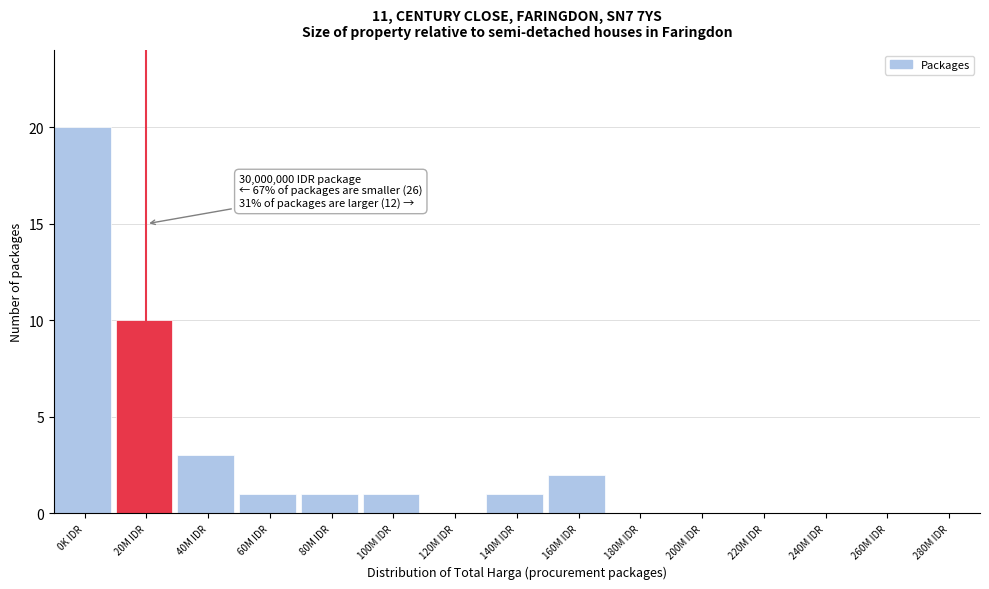

Reading right to left, extract all data points from this chart.

280M IDR=0	260M IDR=0	240M IDR=0	220M IDR=0	200M IDR=0	180M IDR=0	160M IDR=2	140M IDR=1	120M IDR=0	100M IDR=1	80M IDR=1	60M IDR=1	40M IDR=3	20M IDR=10	0K IDR=20